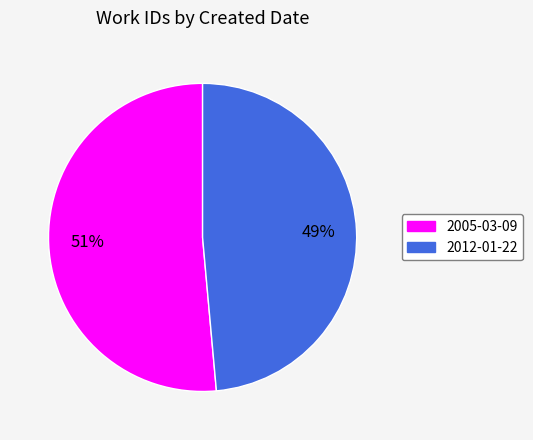

Do 2005-03-09 and 2012-01-22 together represent more than half of the pie?

Yes